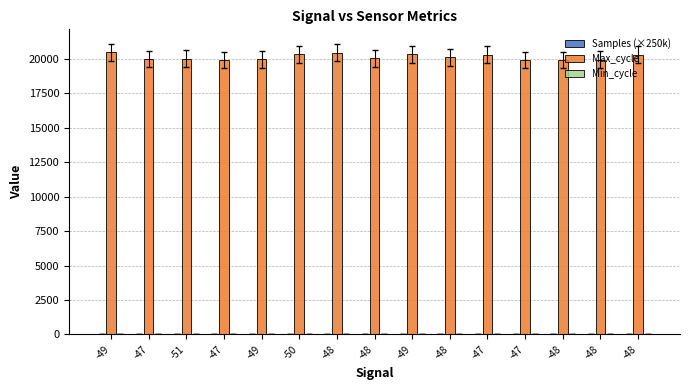

What is the total value across all series at -51?

20067.1